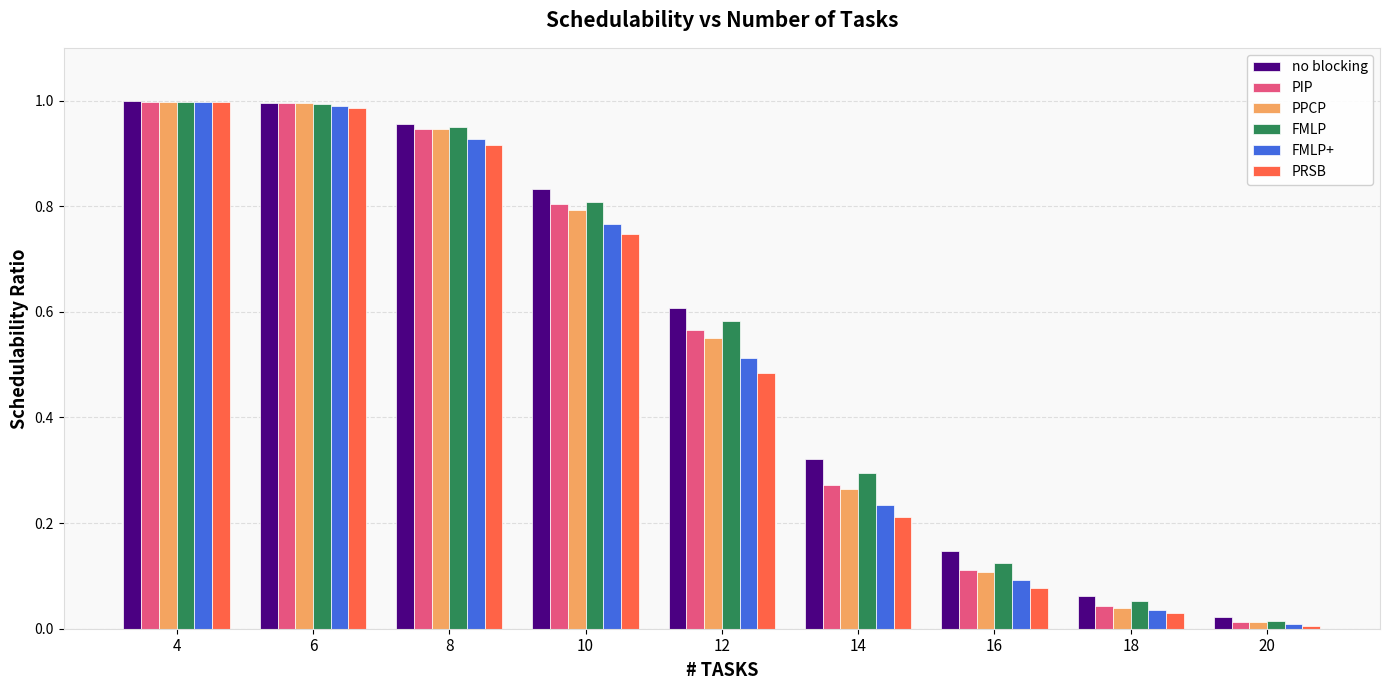

Which category has the lowest value in the PRSB series?

20